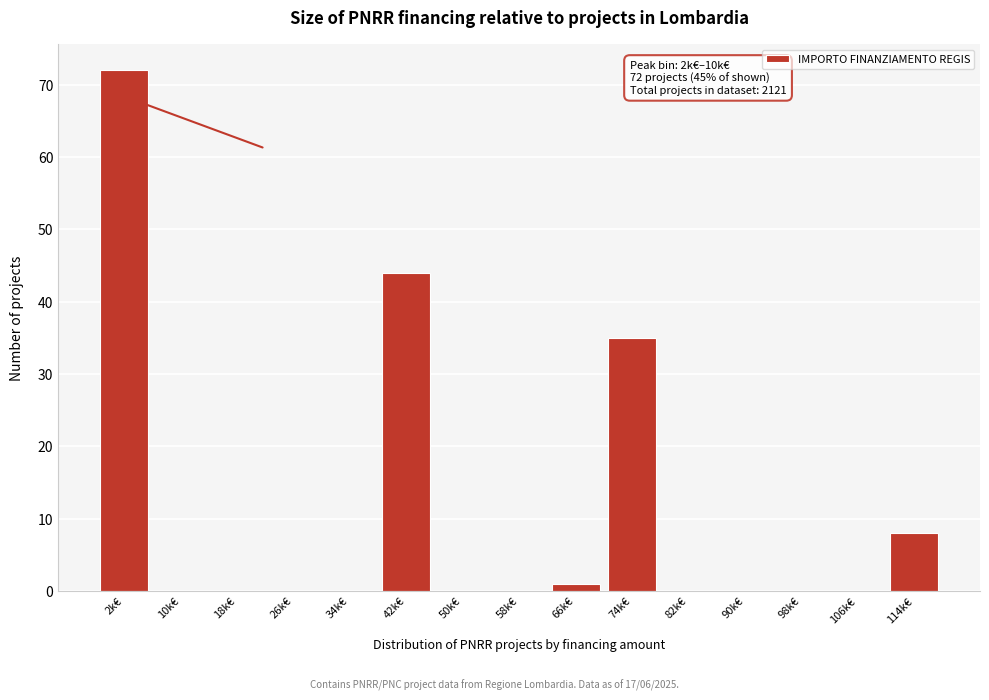

Reading right to left, what are all the values shown in this chart?

114k€=8	106k€=0	98k€=0	90k€=0	82k€=0	74k€=35	66k€=1	58k€=0	50k€=0	42k€=44	34k€=0	26k€=0	18k€=0	10k€=0	2k€=72